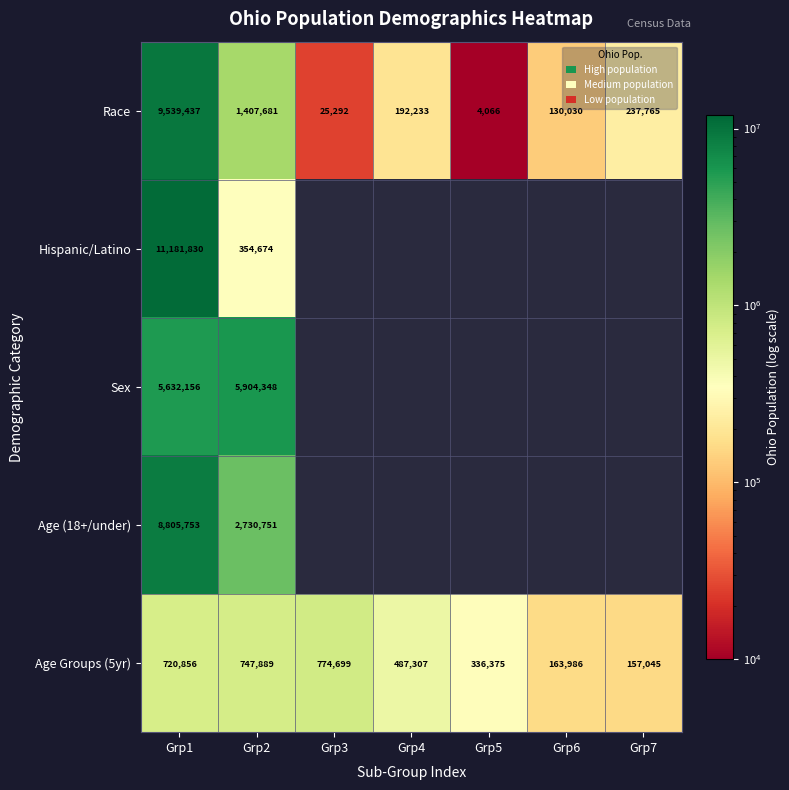

The Age Groups (5yr) series shows 711792.2 at Grp4. True or false?

False